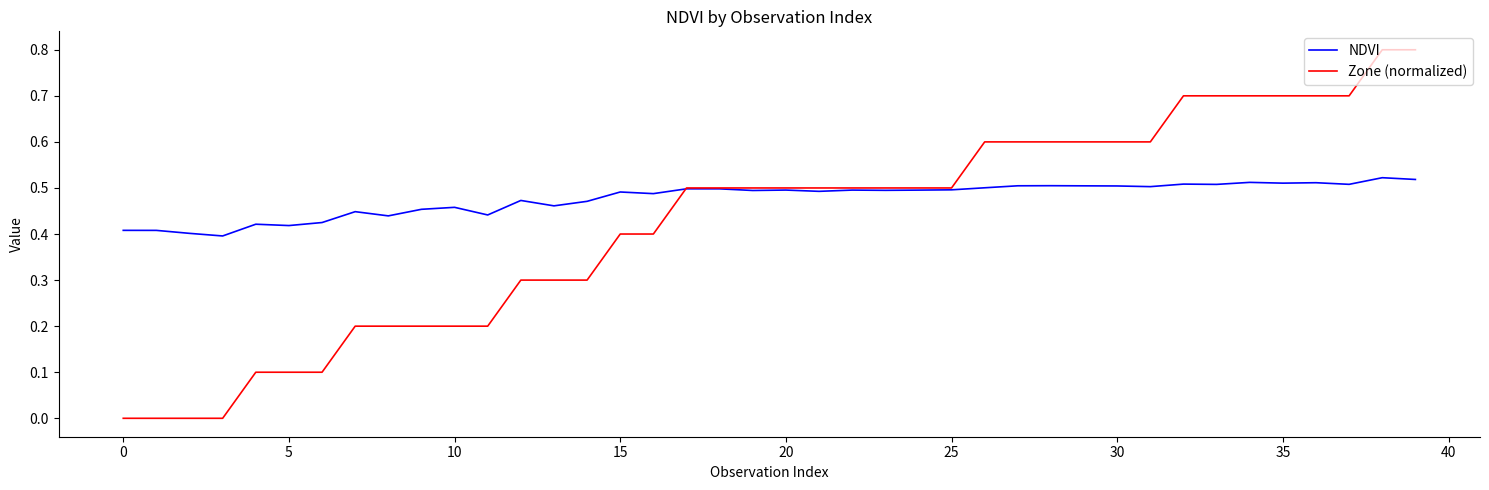

What is the greatest value displayed?

0.8